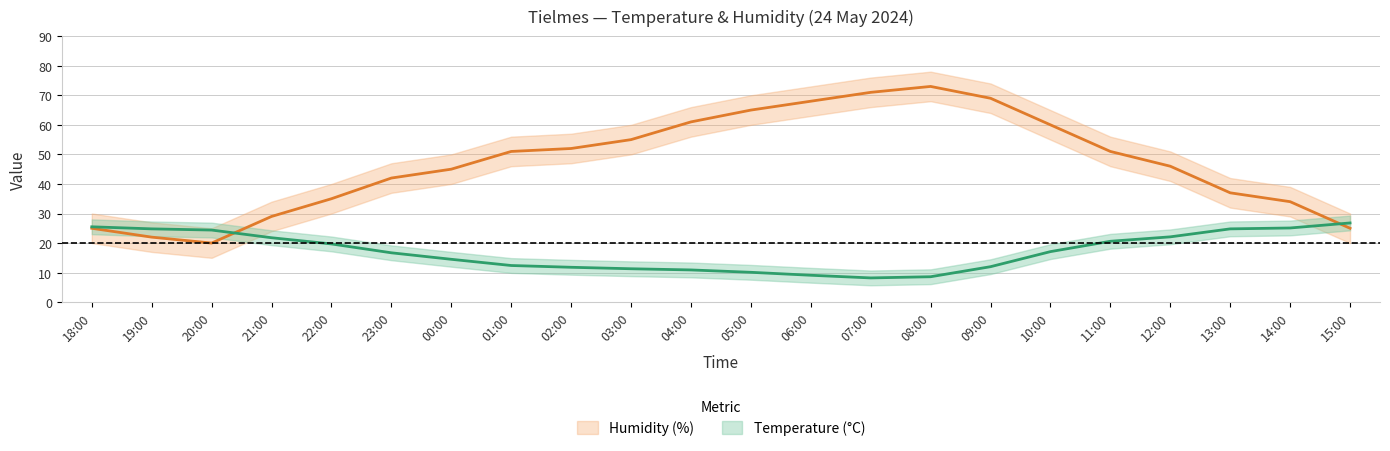

Between 02:00 and 00:00, which is larger?

00:00